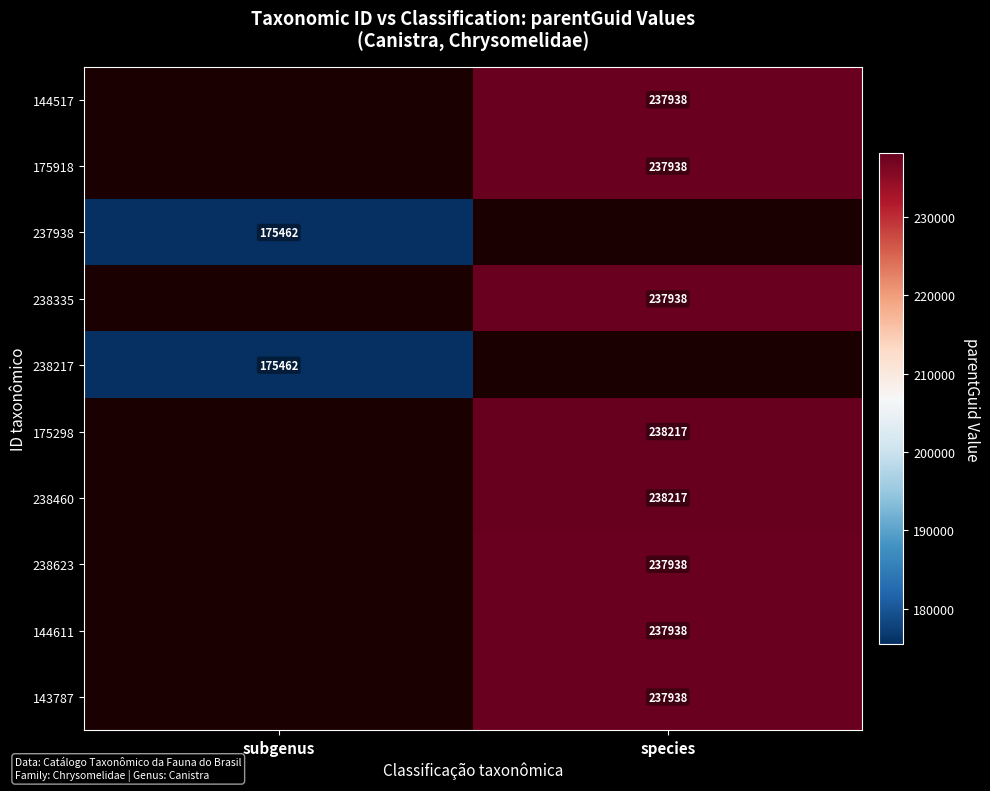

The 238217 series shows 175462 at subgenus. True or false?

True